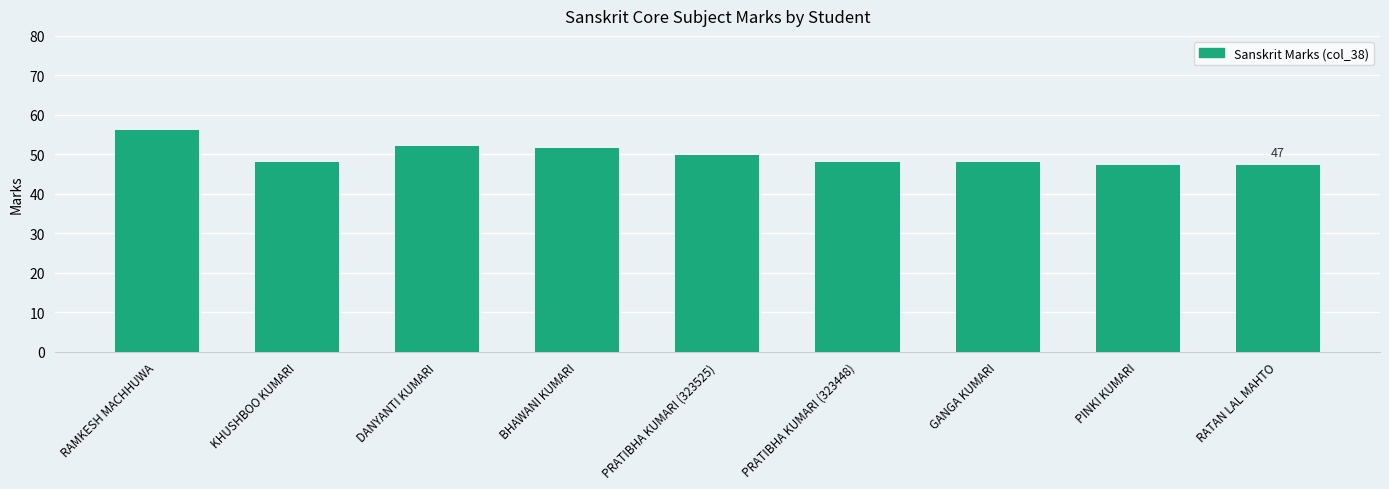

Reading left to right, extract all data points from this chart.

56.2	48.0	52.2	51.6	49.8	48.0	48.0	47.4	47.4